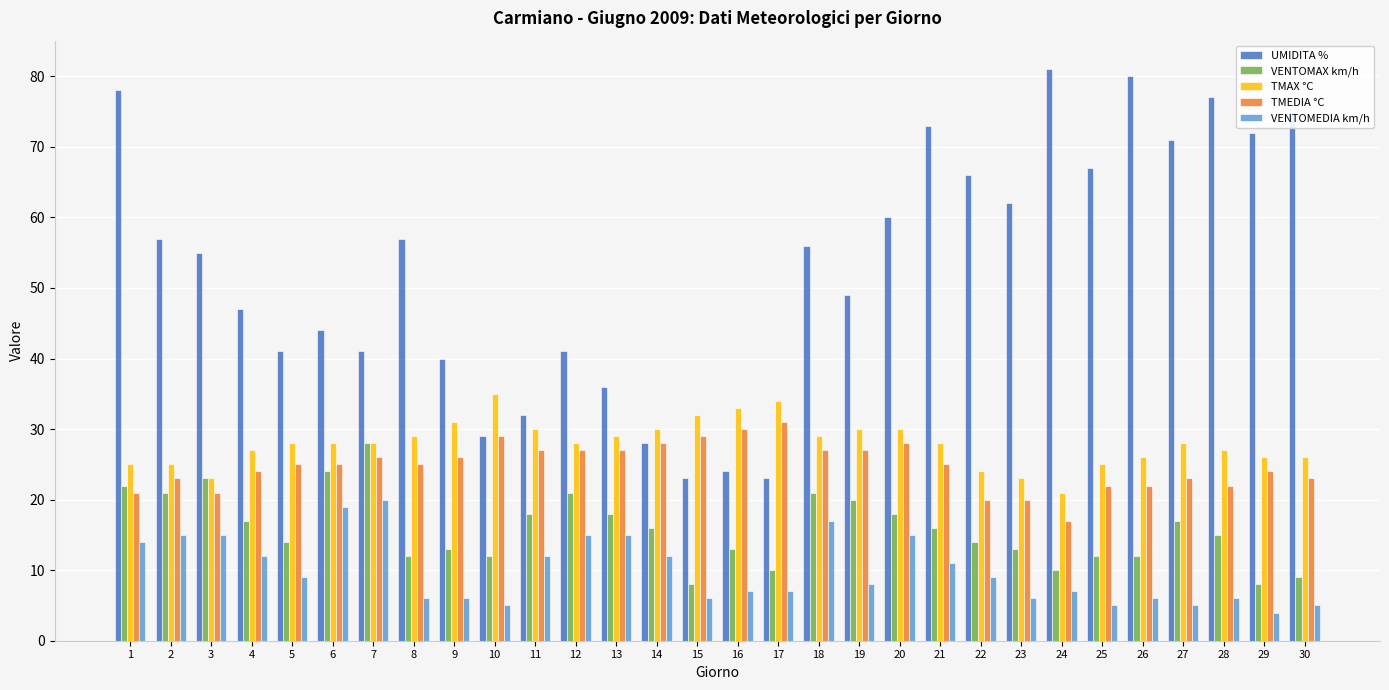

How many categories are shown in the chart?

30